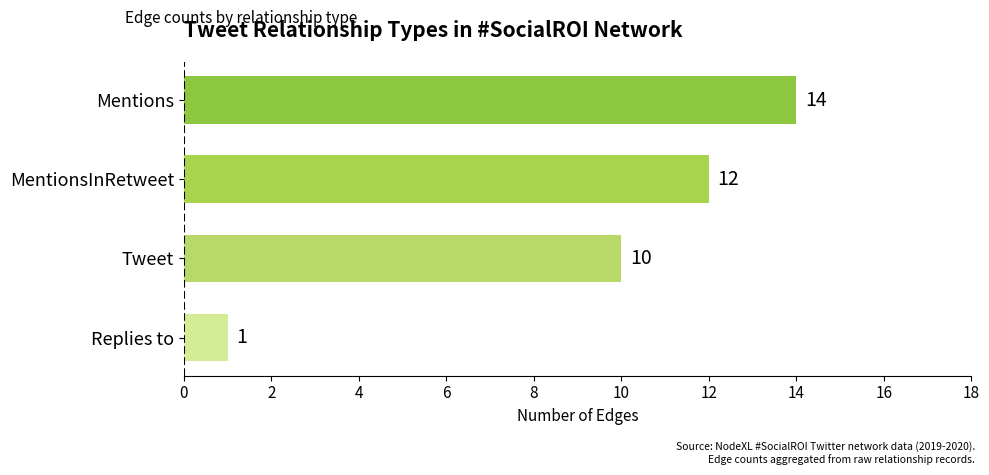

Does the chart contain any negative values?

No